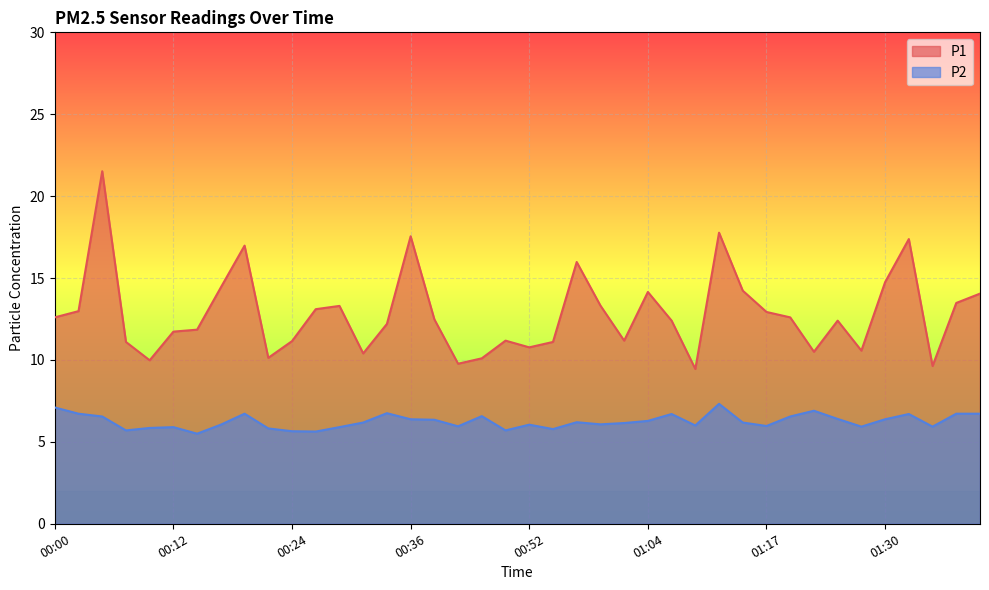

In P1, how many points are lower than both neighbors (excluding endpoints)?

10